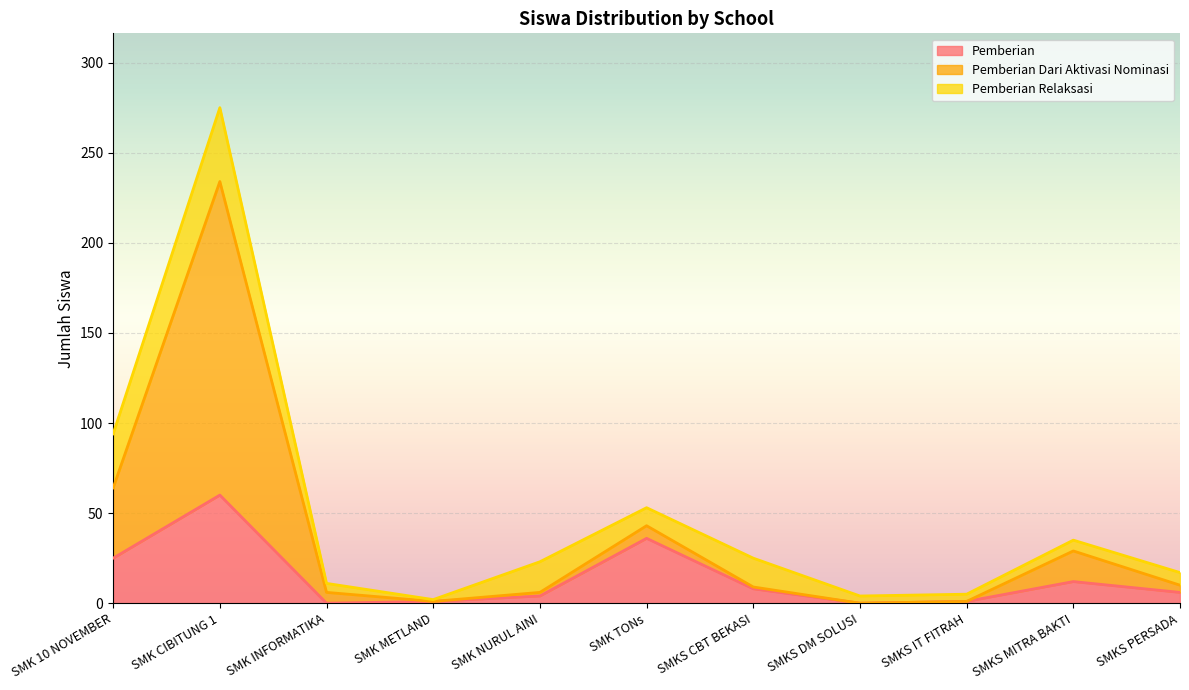

What is the value of the Pemberian point at the 9th from the left?

1